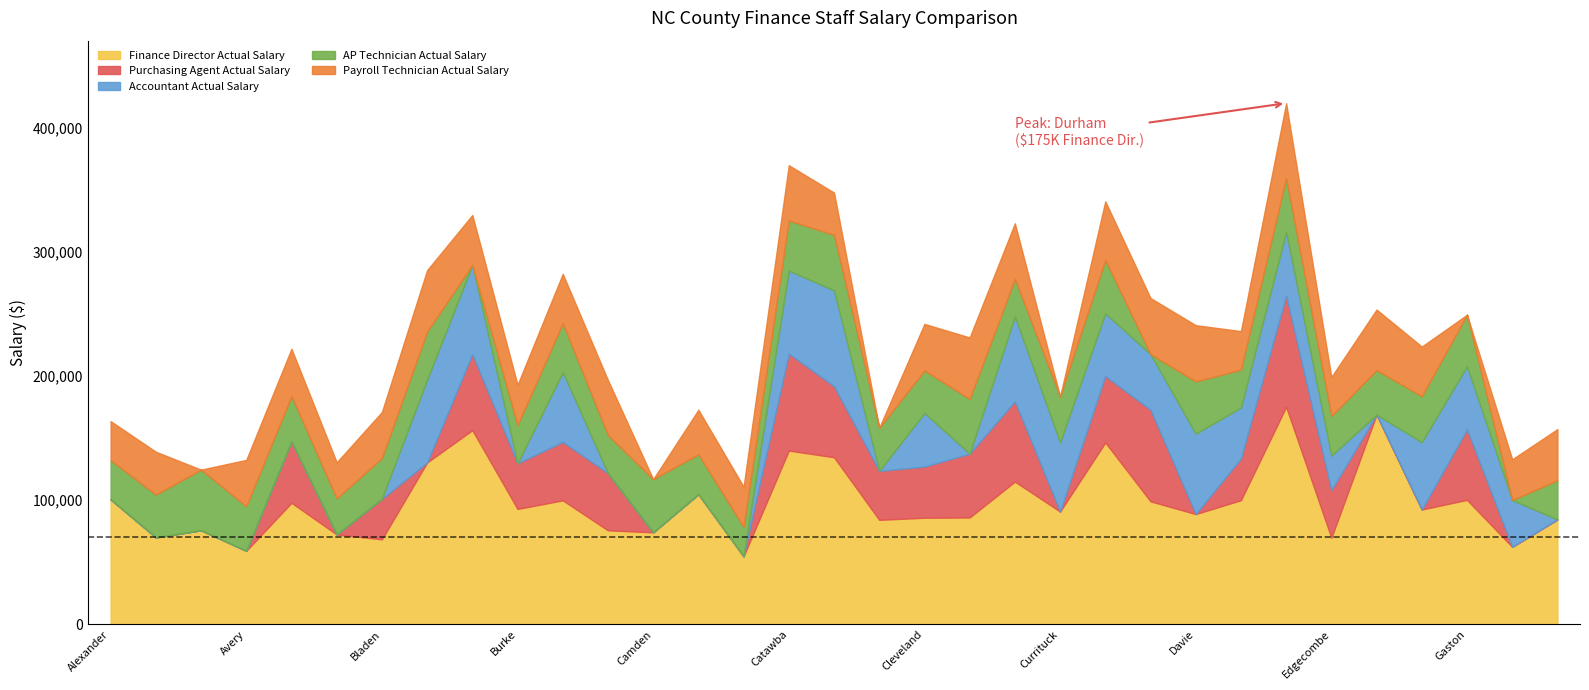

True or false: Purchasing Agent Actual Salary and Finance Director Actual Salary cross at least once.

False